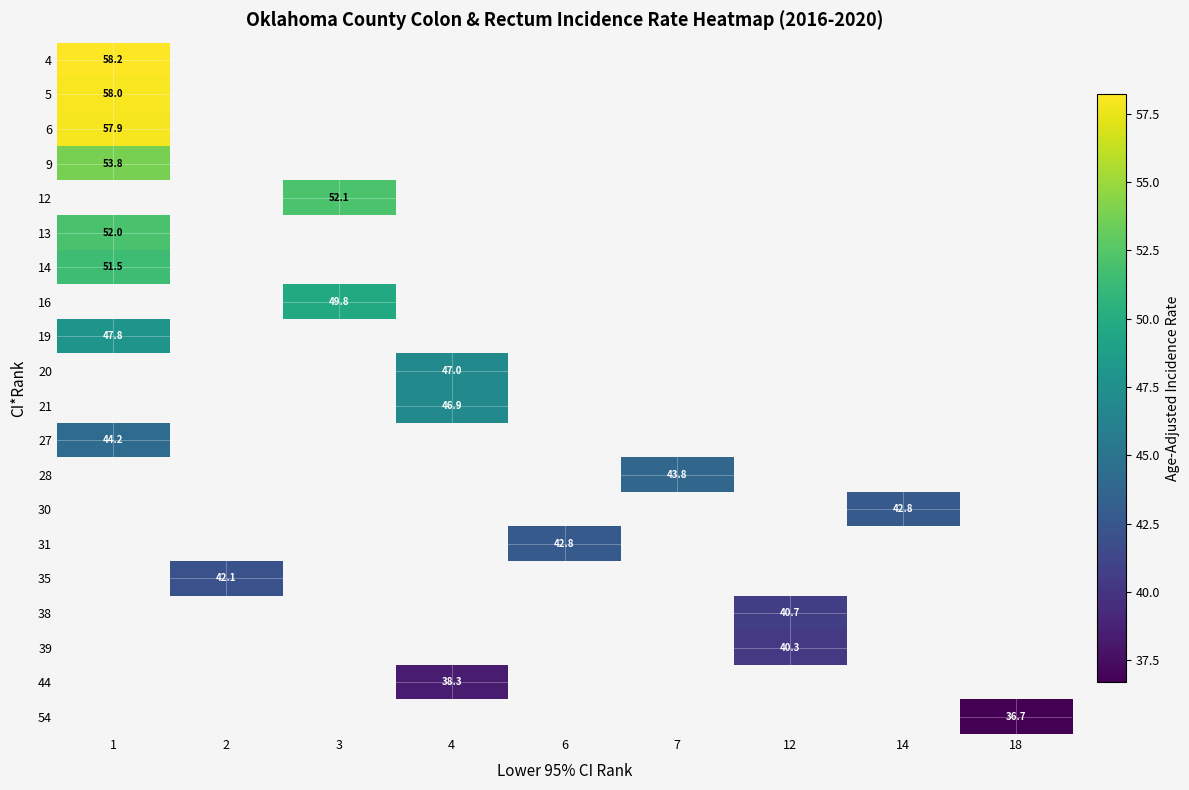

Count the number of categories in the chart.

9